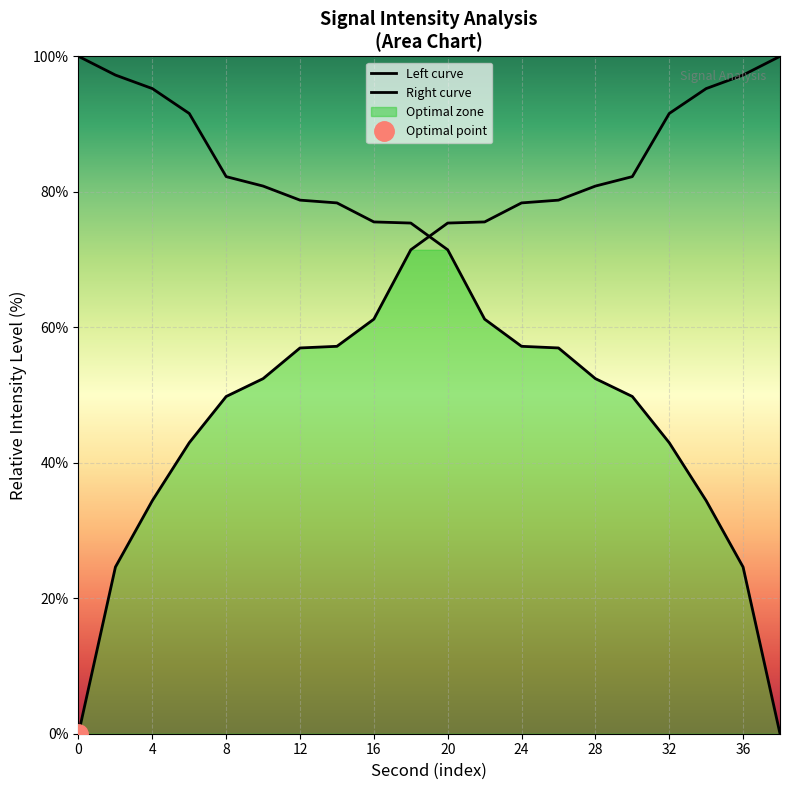

How many distinct data groups are displayed?

2